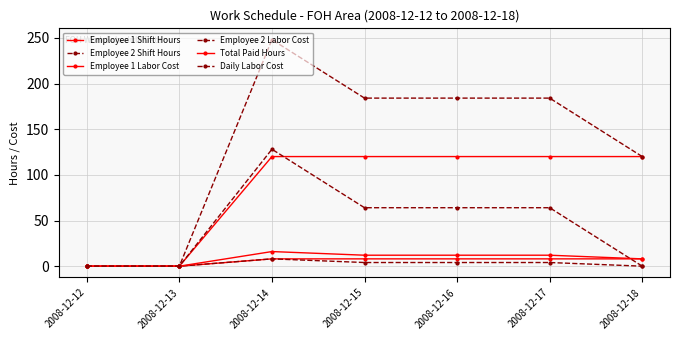

How many lines are shown in the chart?

6